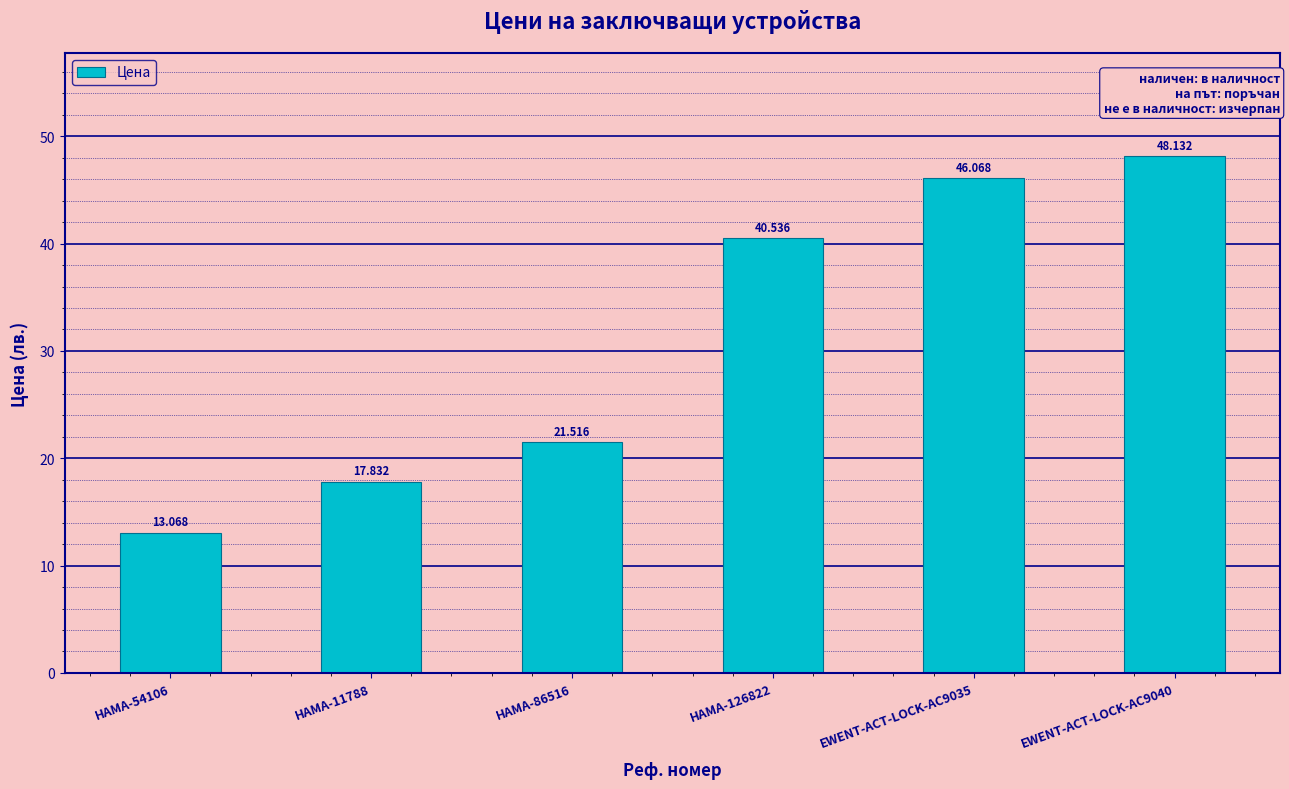

Where is the data nearest to the value 30?

HAMA-86516